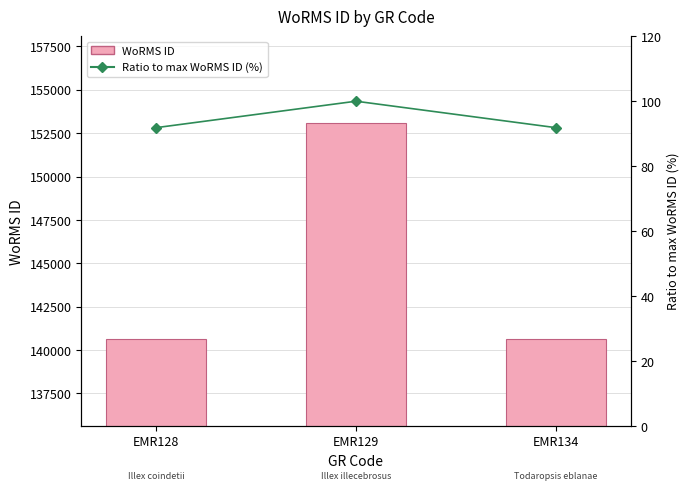

List the series in order of their peak value, lowest first.

Ratio to max WoRMS ID (%), WoRMS ID